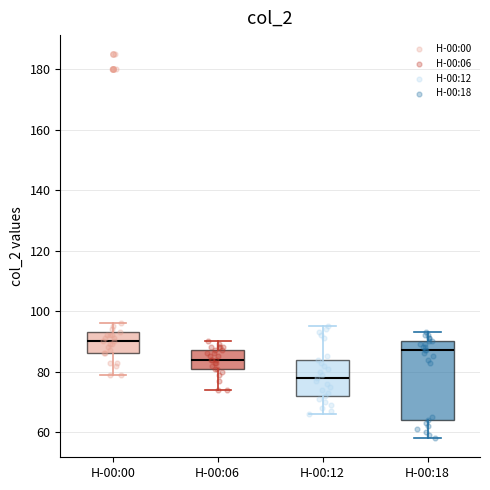

Where is the lower edge of the box for H-00:12 on the y-axis? The values are not printed on the chart, so give them approximately, as read against the axis.

72